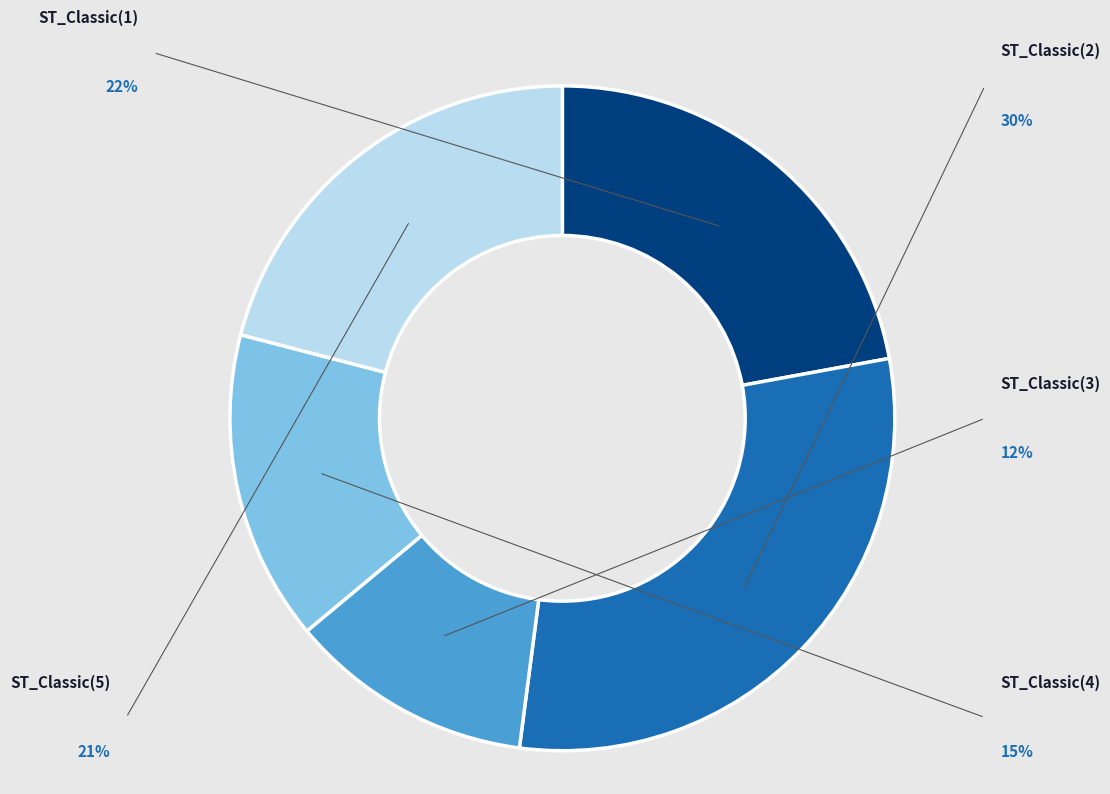

How much of the chart is everything except ST_Classic(1)?

77.9%